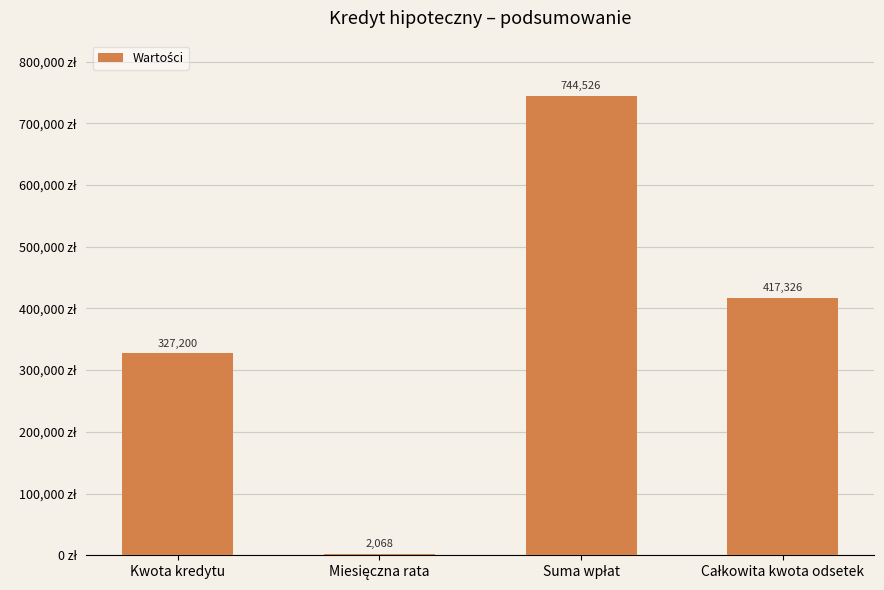

Is it true that the value at Kwota kredytu is 139541.7?

False